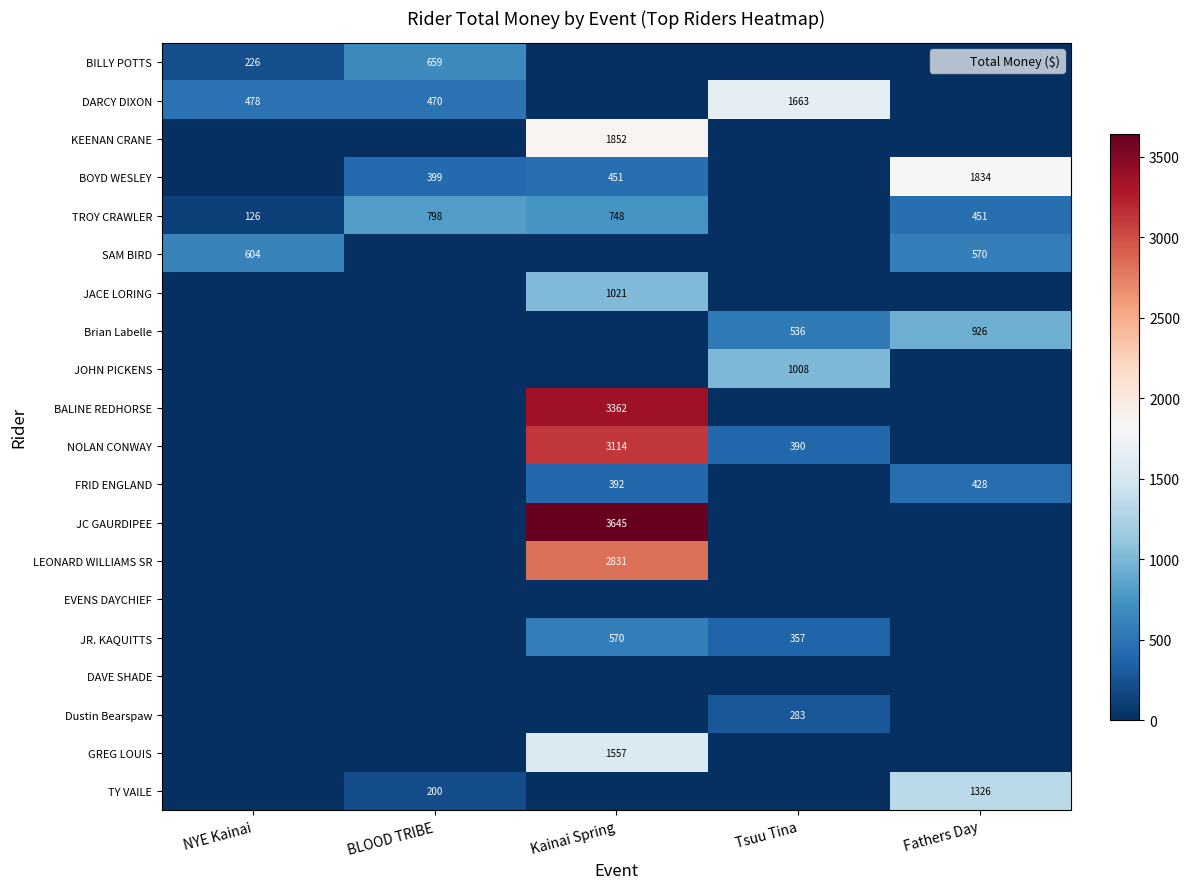

Where is Brian Labelle nearest to the value 463?

Tsuu Tina